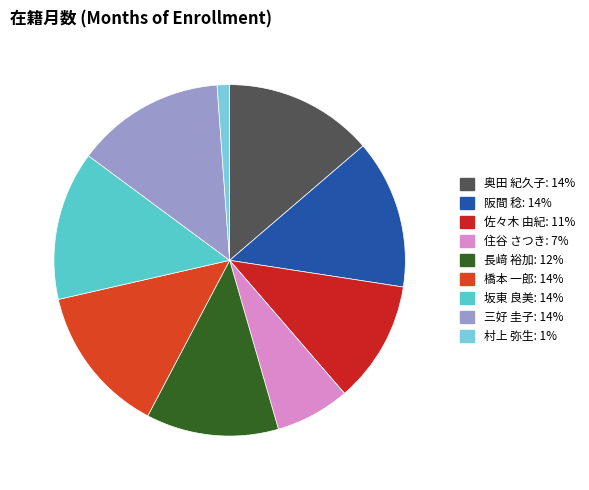

To the nearest percent, what is the difference between the largest and smallest slice percentages?

13%